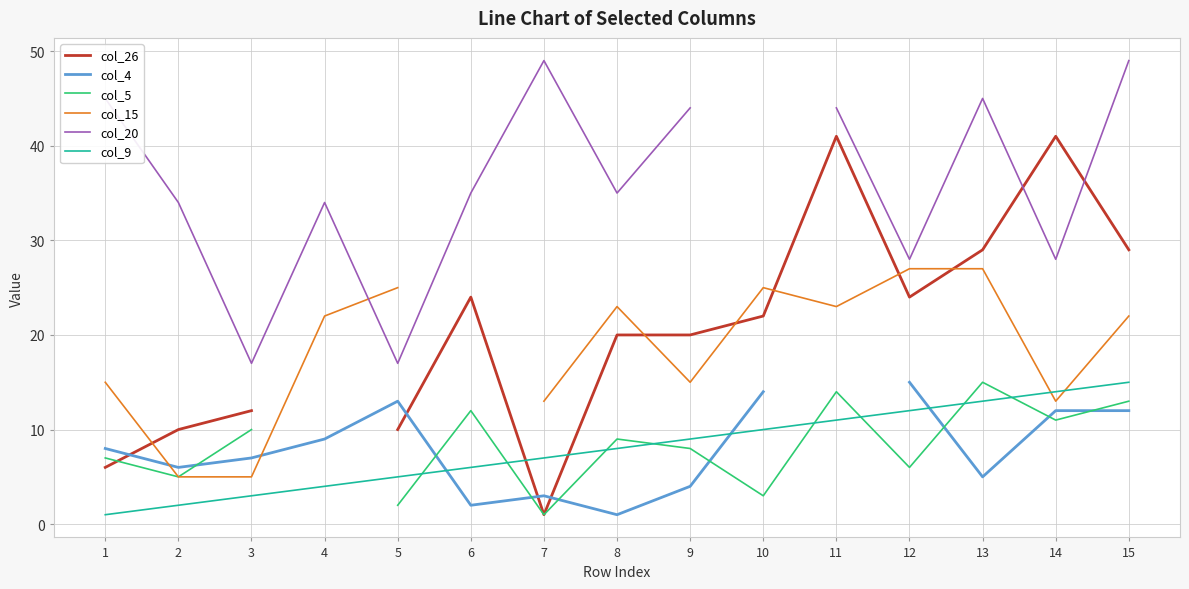

In col_4, how many points are higher than both neighbors (excluding endpoints)?

2